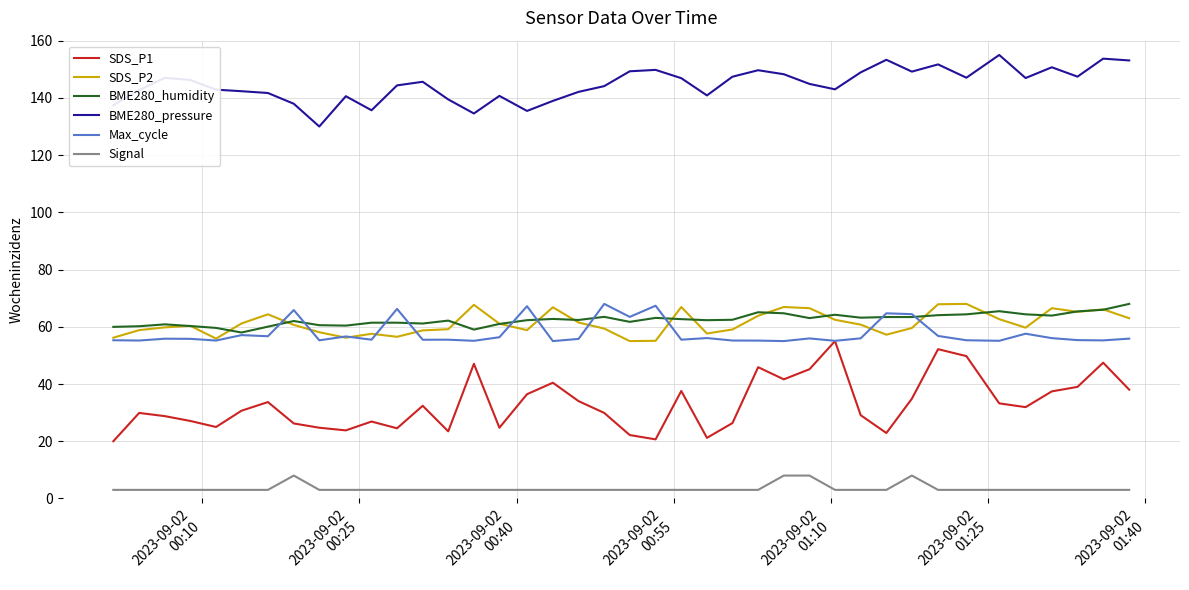

Which series has the widest spread of values?

SDS_P1